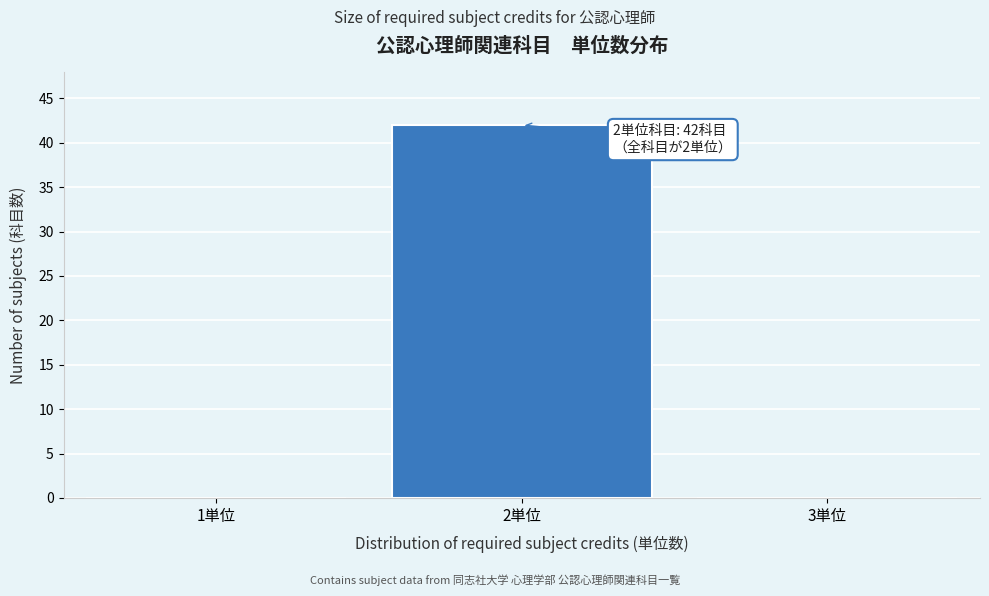

Reading left to right, what are all the values shown in this chart?

1単位=0	2単位=42	3単位=0